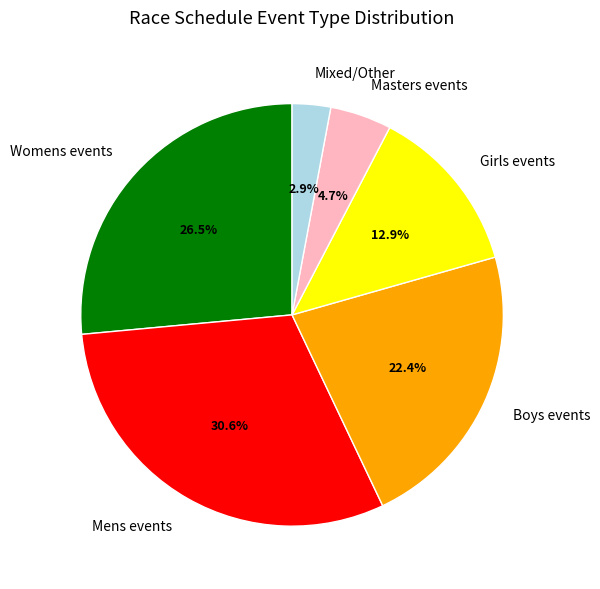

Does Girls events represent more than half of the total?

No